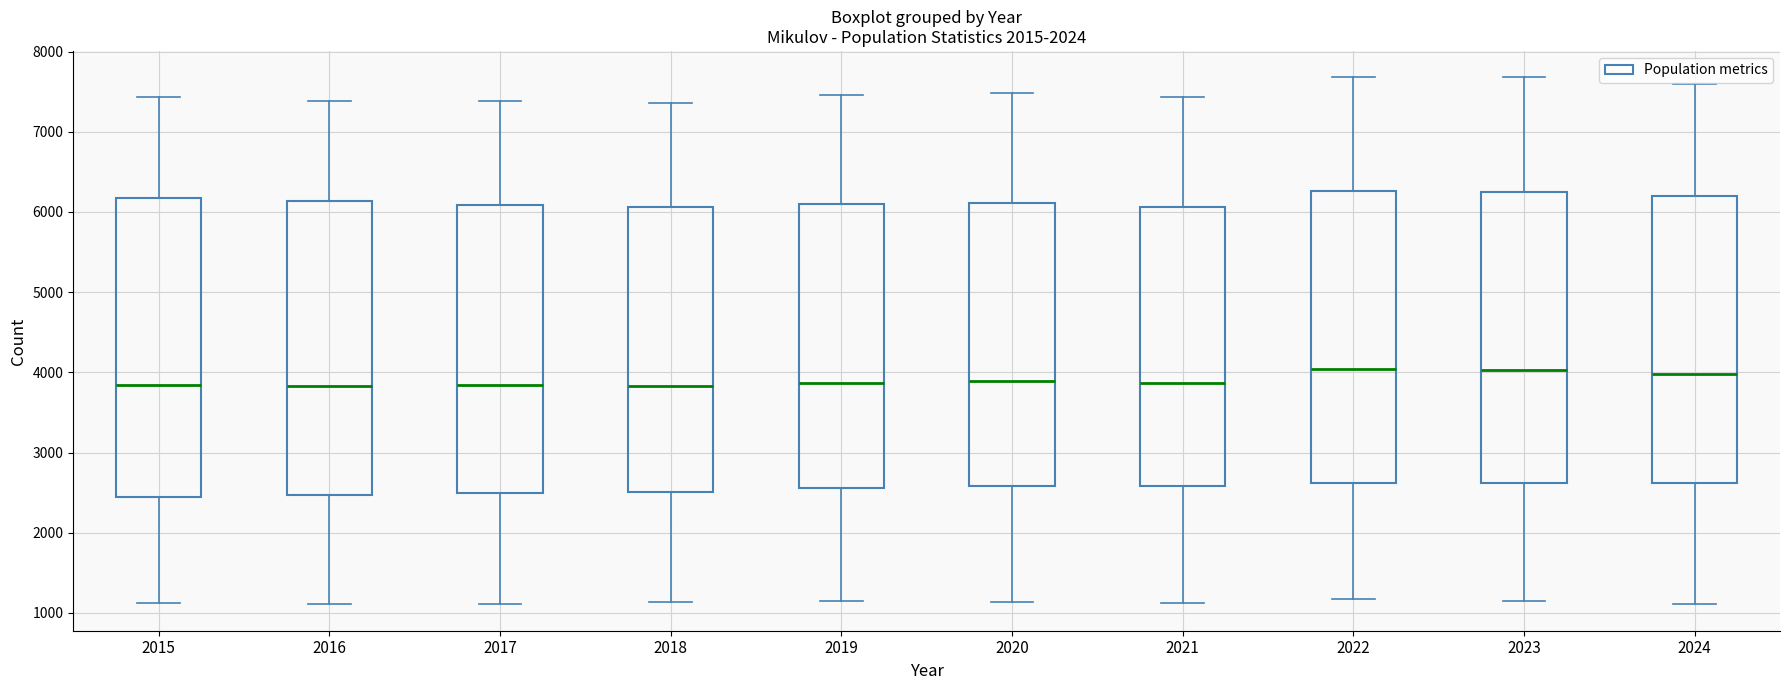

Reading left to right, read every box against the y-axis: the position of its median line, the range the box covers, and the ends of its whiskers. The values are not printed on the chart, so give them approximately, as read against the axis.

2015: median 3800, box 2400 to 6200, whiskers 1100 to 7400
2016: median 3800, box 2500 to 6100, whiskers 1100 to 7400
2017: median 3800, box 2500 to 6100, whiskers 1100 to 7400
2018: median 3800, box 2500 to 6100, whiskers 1100 to 7400
2019: median 3900, box 2600 to 6100, whiskers 1100 to 7500
2020: median 3900, box 2600 to 6100, whiskers 1100 to 7500
2021: median 3900, box 2600 to 6100, whiskers 1100 to 7400
2022: median 4000, box 2600 to 6300, whiskers 1200 to 7700
2023: median 4000, box 2600 to 6300, whiskers 1200 to 7700
2024: median 4000, box 2600 to 6200, whiskers 1100 to 7600